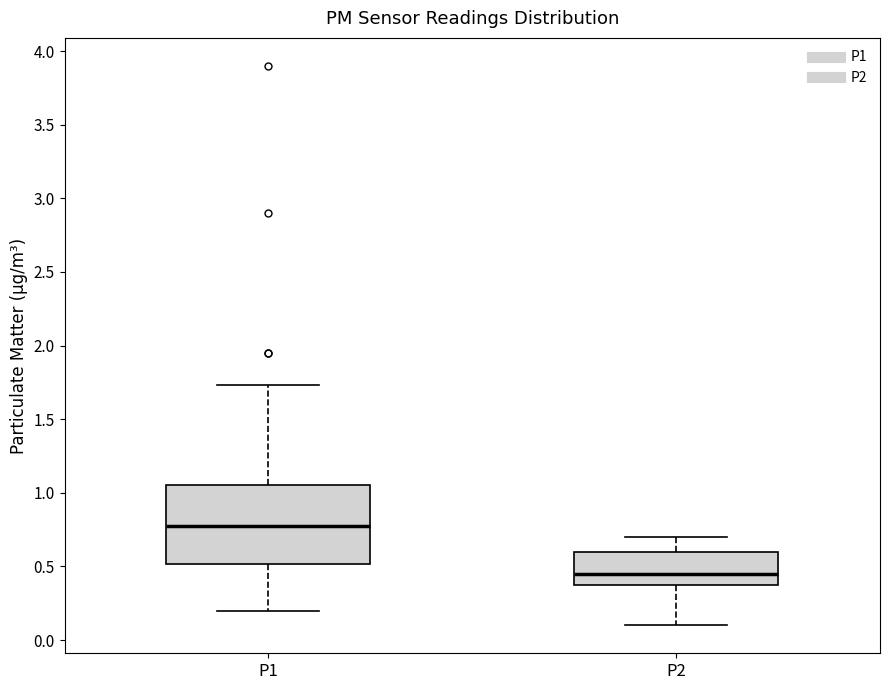

Where is the lower edge of the box for P1 on the y-axis? The values are not printed on the chart, so give them approximately, as read against the axis.

0.50